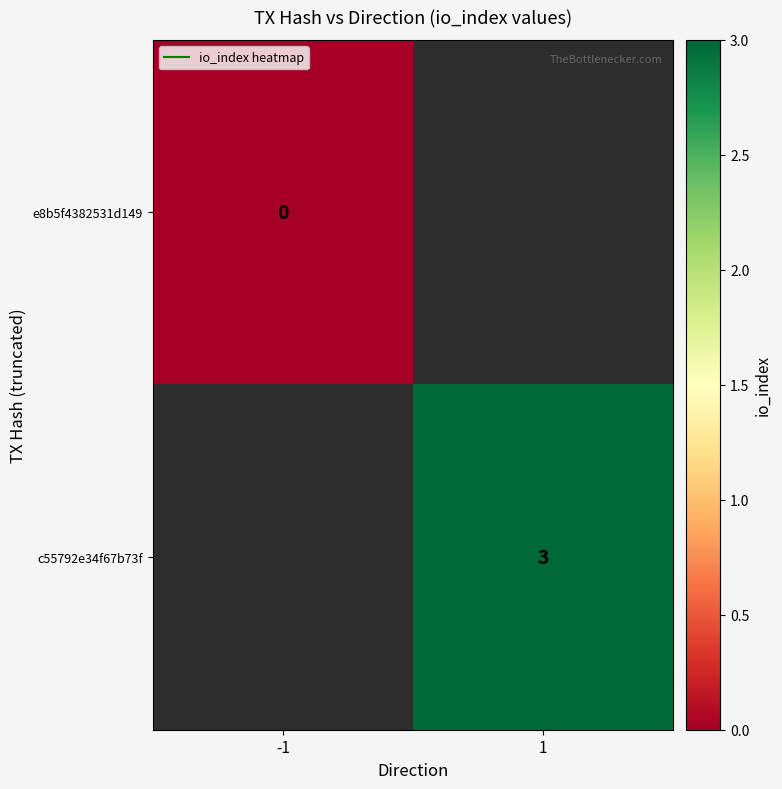

Where is e8b5f4382531d149 nearest to the value 0?

-1